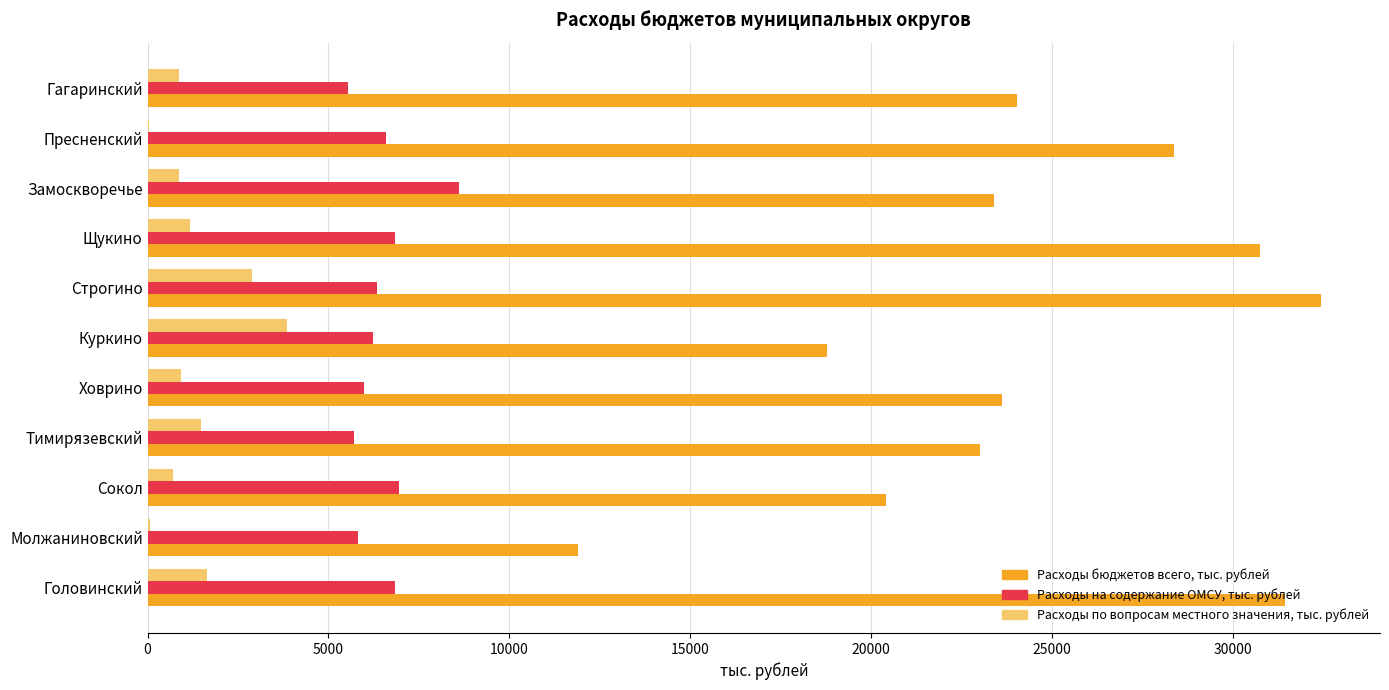

What value does the Расходы бюджетов всего, тыс. рублей series have at Куркино?

18772.3